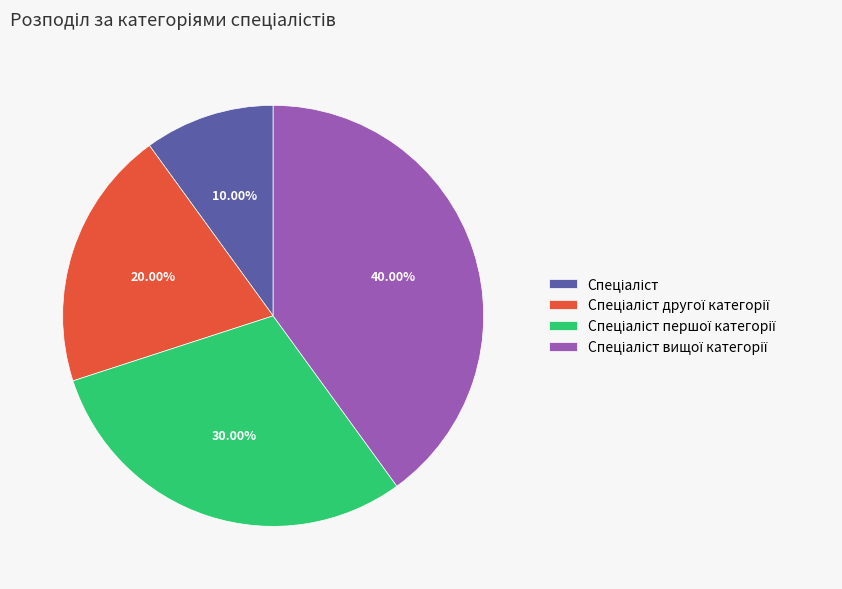

Is there a majority slice in this chart?

No